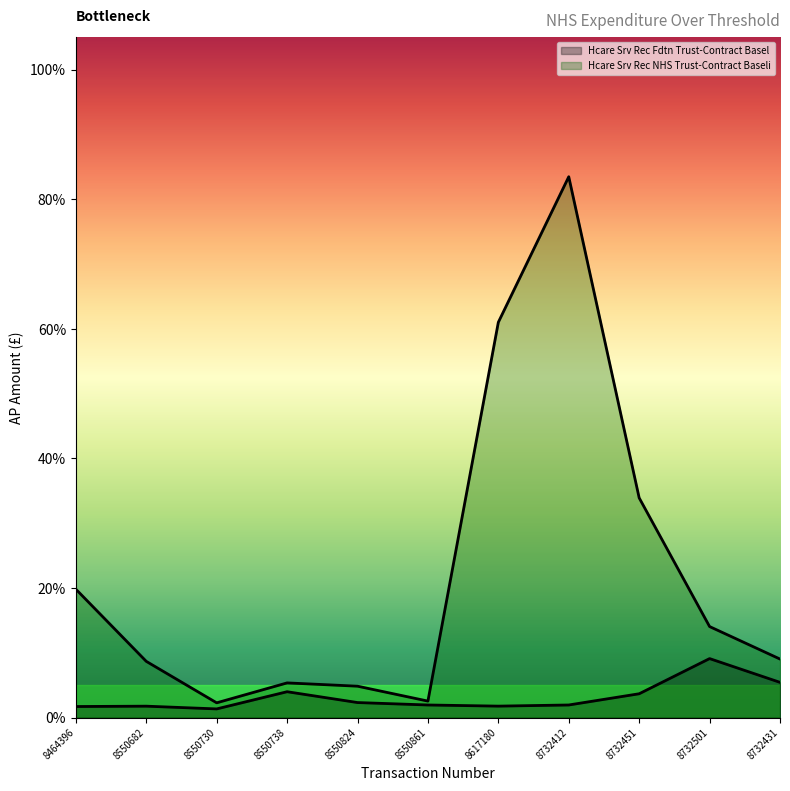

The chart shows a value of 0.0 at 8550730. True or false?

True